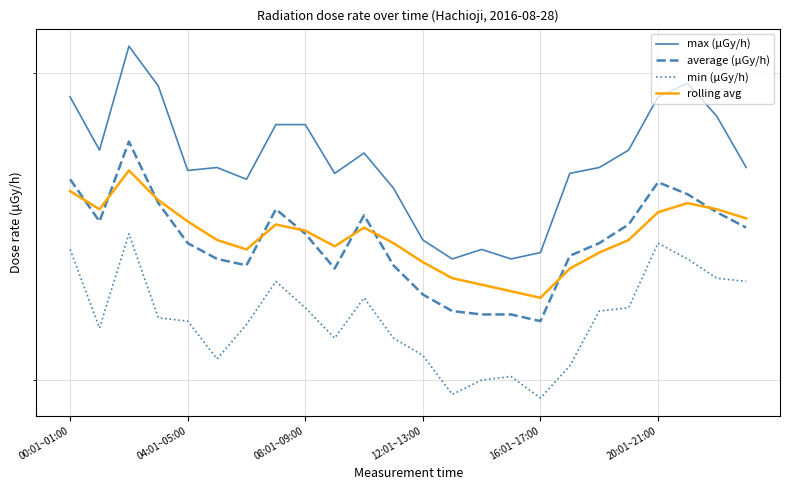

Which series has the largest range (max minus min)?

max (μGy/h)